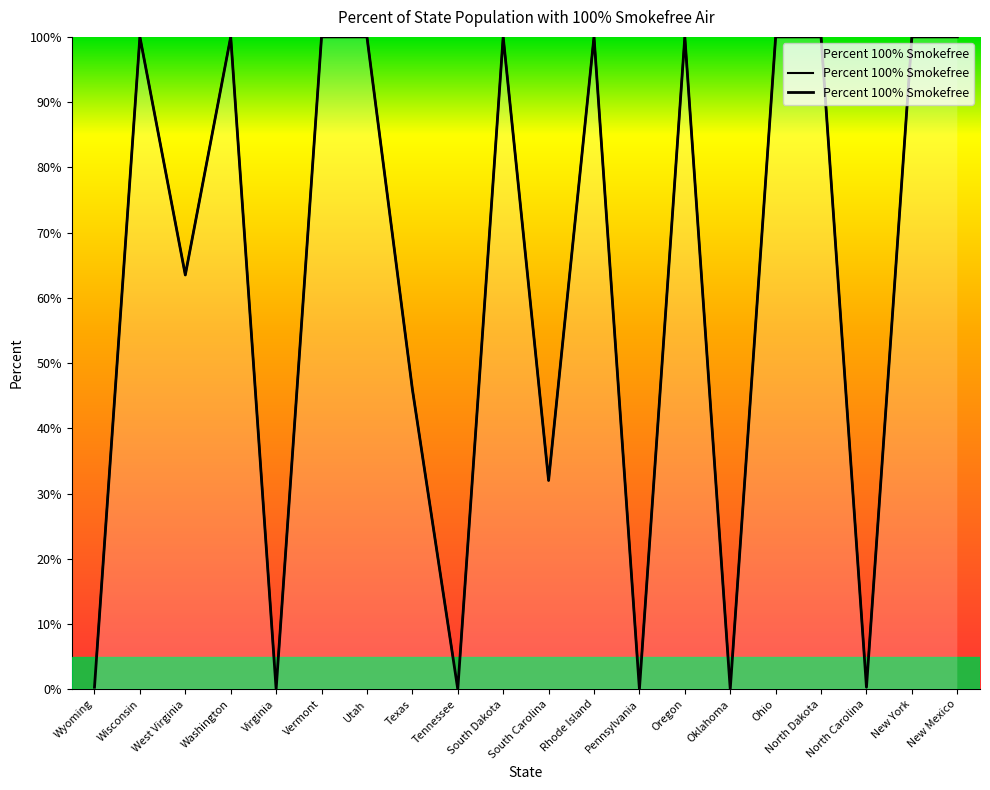

Reading left to right, transcribe all the data shown in this chart.

0.3	100.0	63.5	100.0	0.0	100.0	100.0	46.0	0.0	100.0	32.0	100.0	0.0	100.0	0.0	100.0	100.0	0.3	100.0	100.0